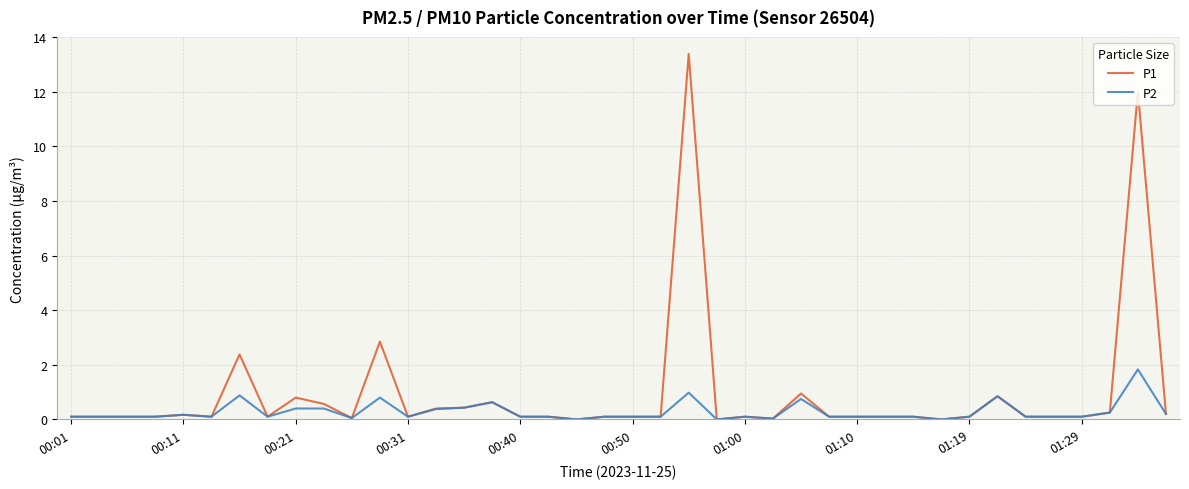

Which series has the largest total across all categories?

P1